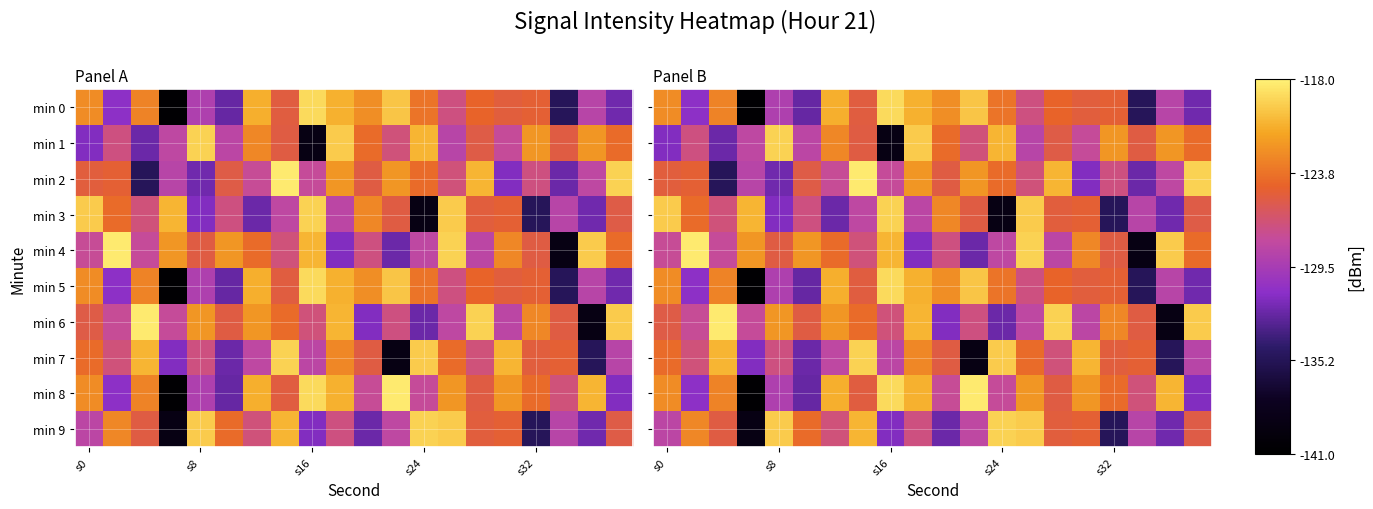

What is the difference between the min 2 values at s24 and s32?

2.9